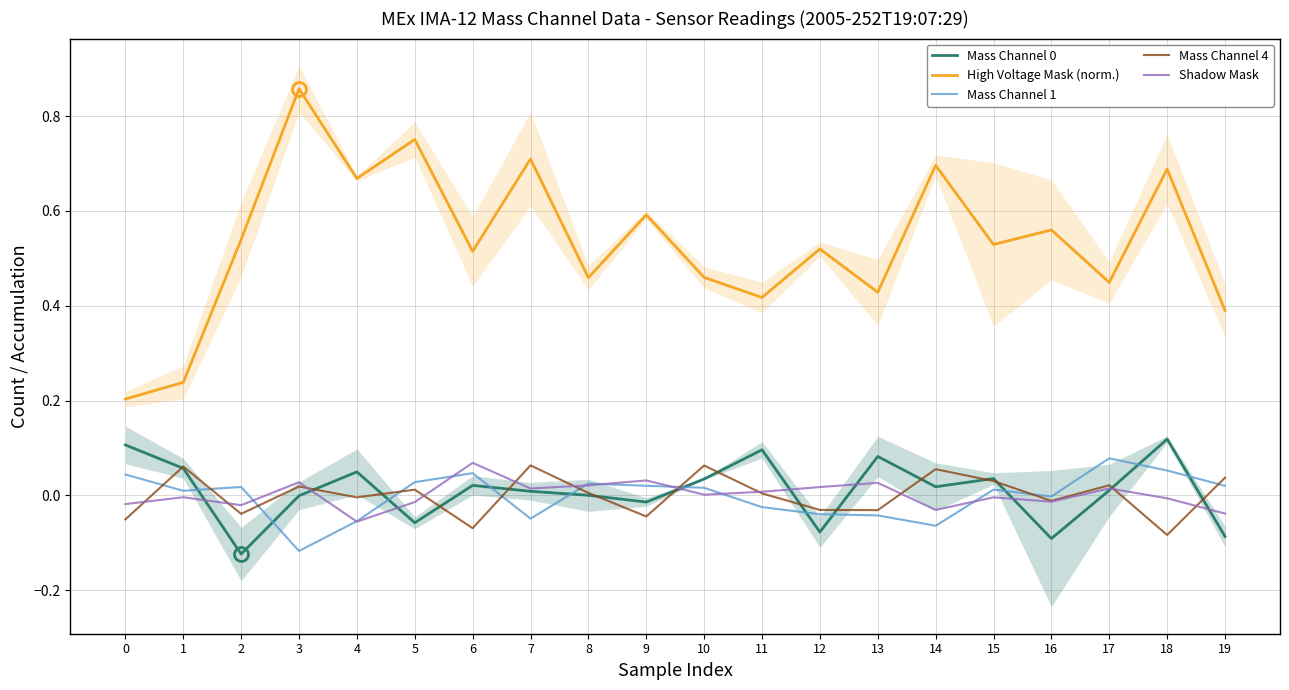

The value of Mass Channel 4 at 8 is 0.0. True or false?

True